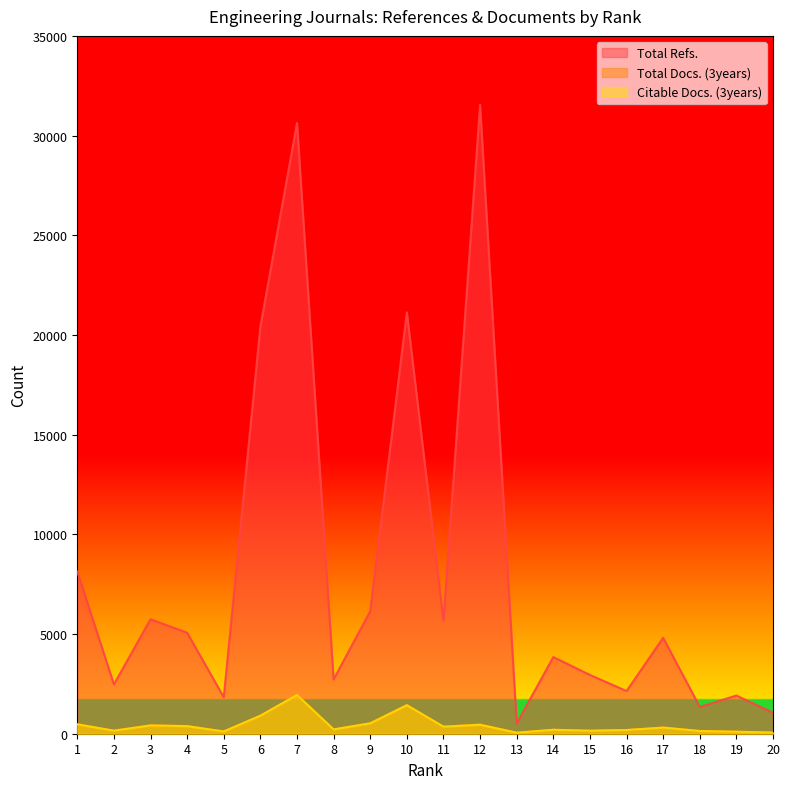

True or false: Citable Docs. (3years) and Total Refs. intersect in this chart.

False